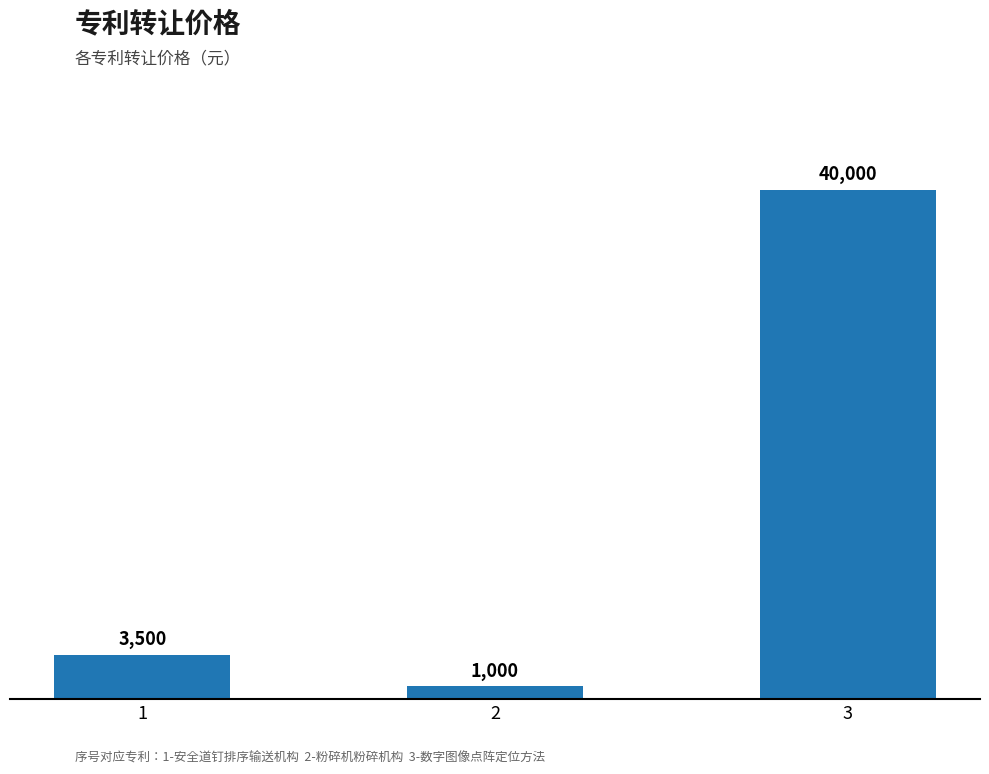

The chart shows a value of 1000 at 2. True or false?

True